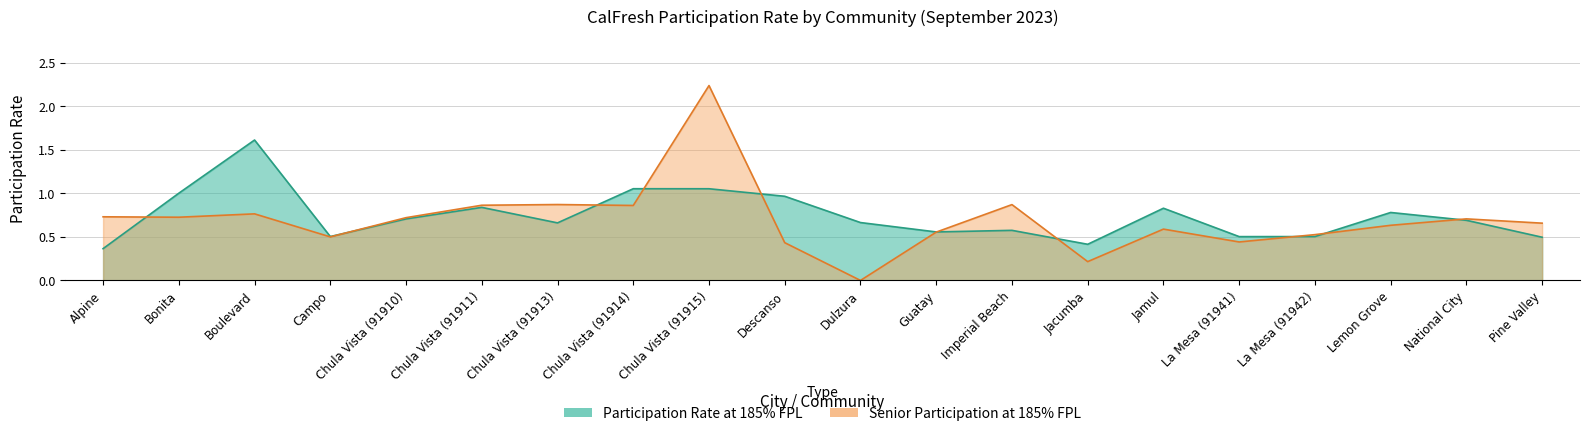

Where is the first local maximum for Participation Rate at 185% FPL?

Boulevard